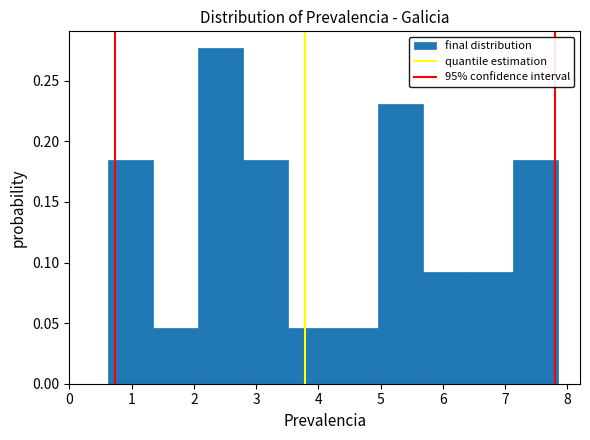

Reading left to right, transcribe this chart: for each bar, give the range it covers on the x-axis and its height. Neither the bar edges nor the heights are printed on the chart, so give them approximately, as read against the axes.

0.6 to 1.3: 0.185
1.3 to 2.1: 0.045
2.1 to 2.8: 0.275
2.8 to 3.5: 0.185
3.5 to 4.2: 0.045
4.2 to 5.0: 0.045
5.0 to 5.7: 0.230
5.7 to 6.4: 0.090
6.4 to 7.1: 0.090
7.1 to 7.8: 0.185